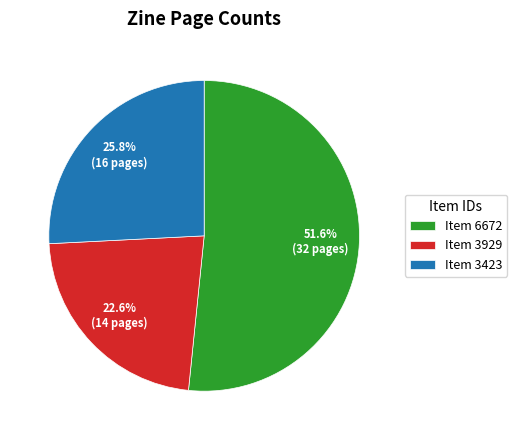

Which category accounts for the majority?

Item 6672